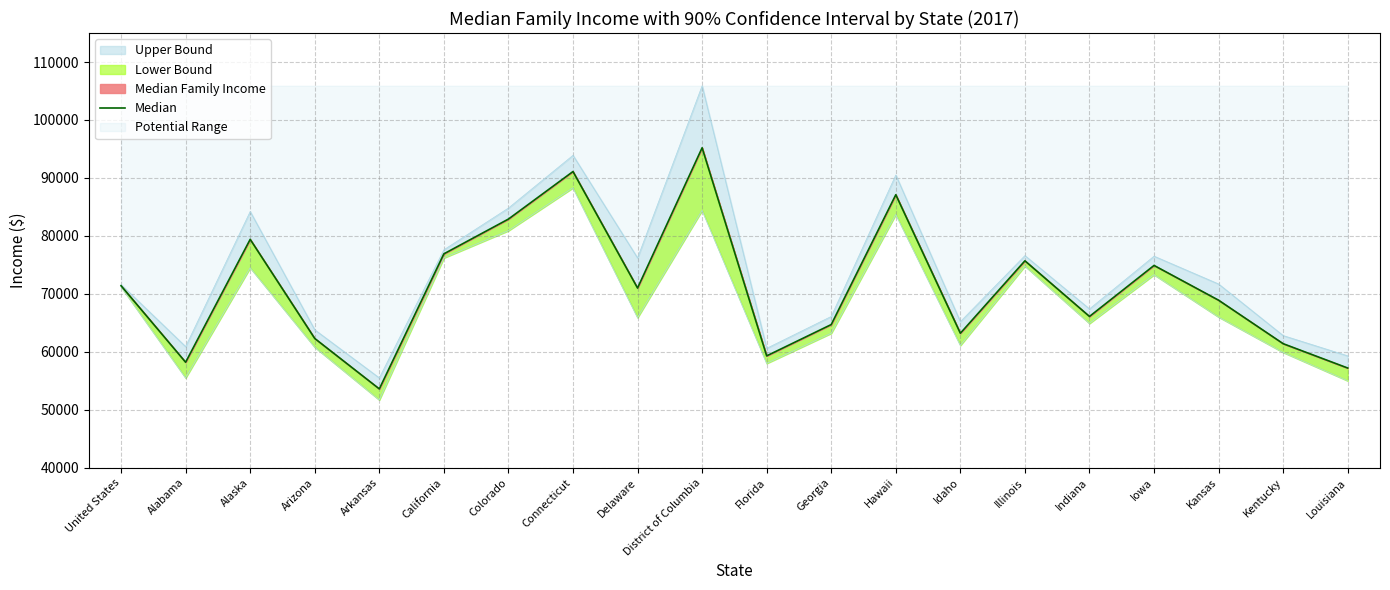

What is the label of the 9th point from the right?

Georgia